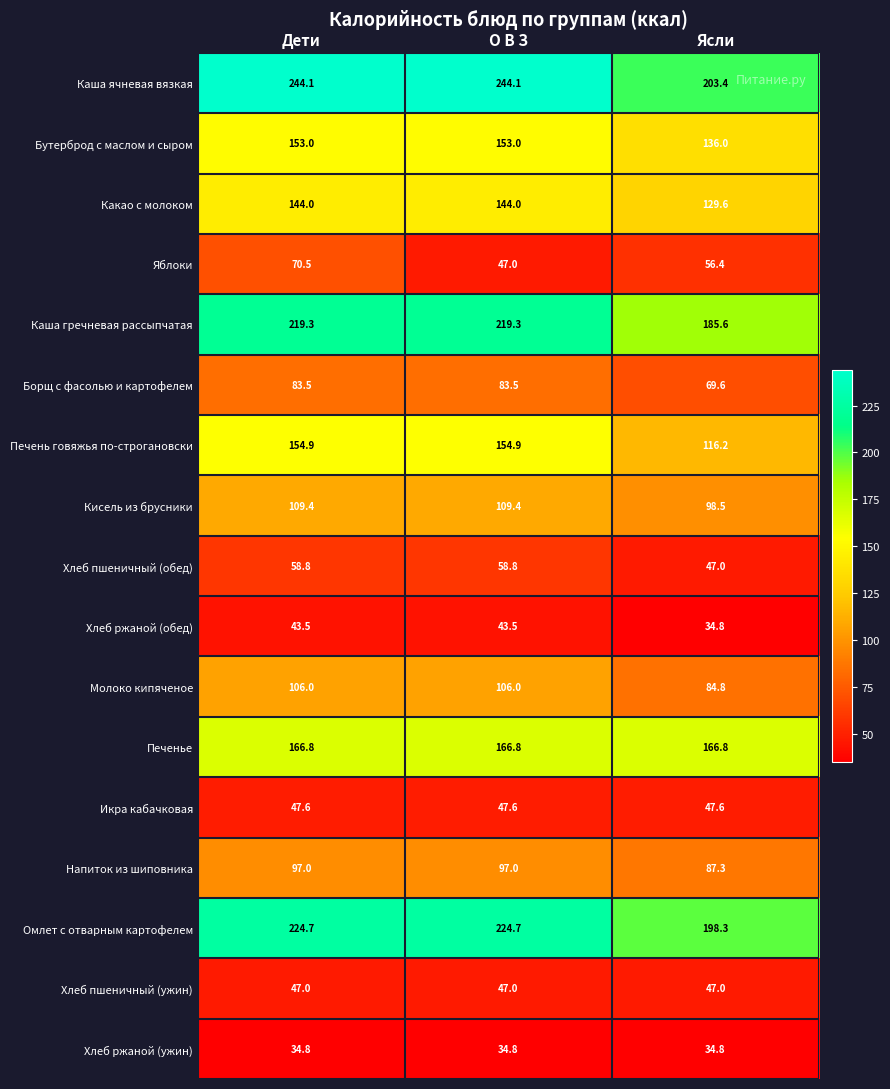

True or false: Яблоки has a value of 121.4 at Дети.

False